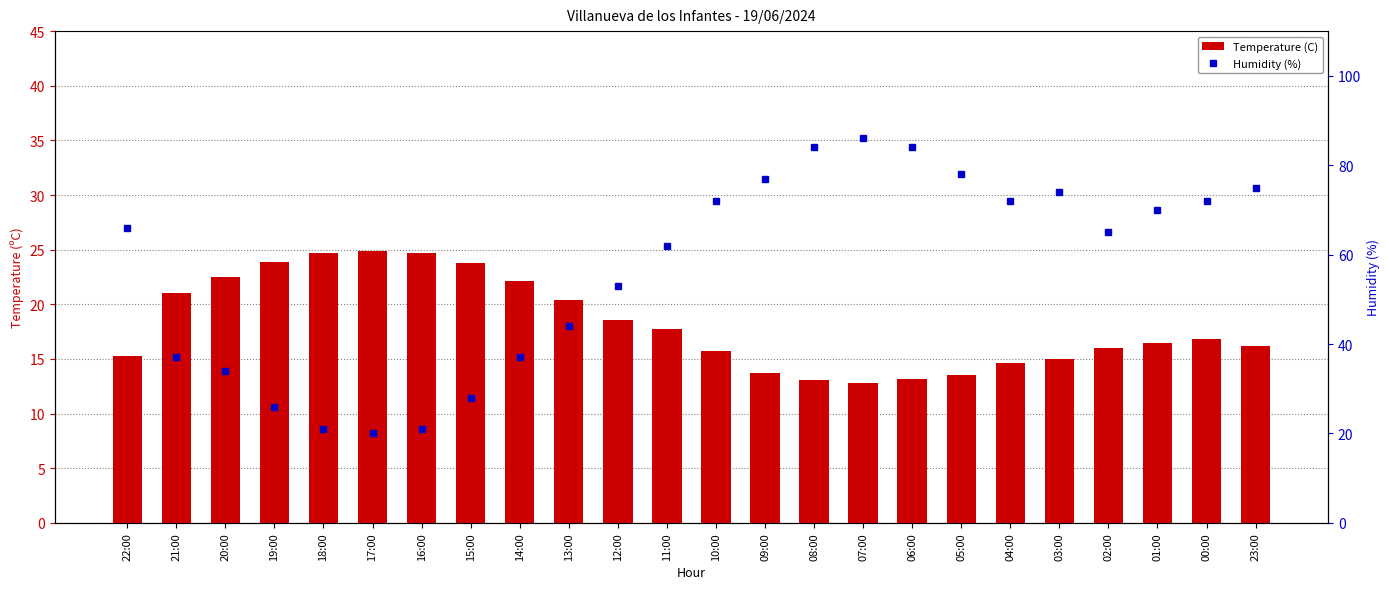

How many values in the Humidity (%) series are below 66?

12